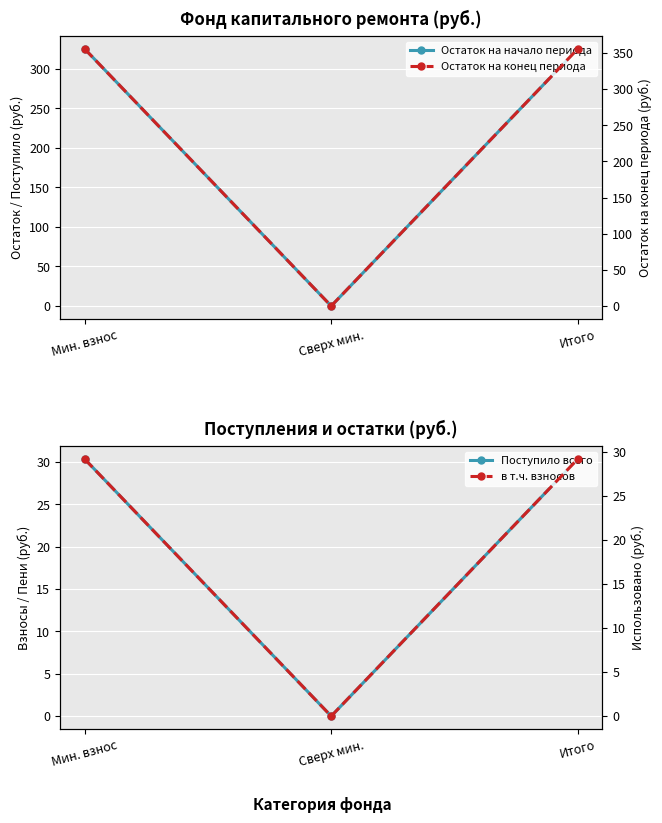

What is the spread (max minus min) of values at Итого?

326.6